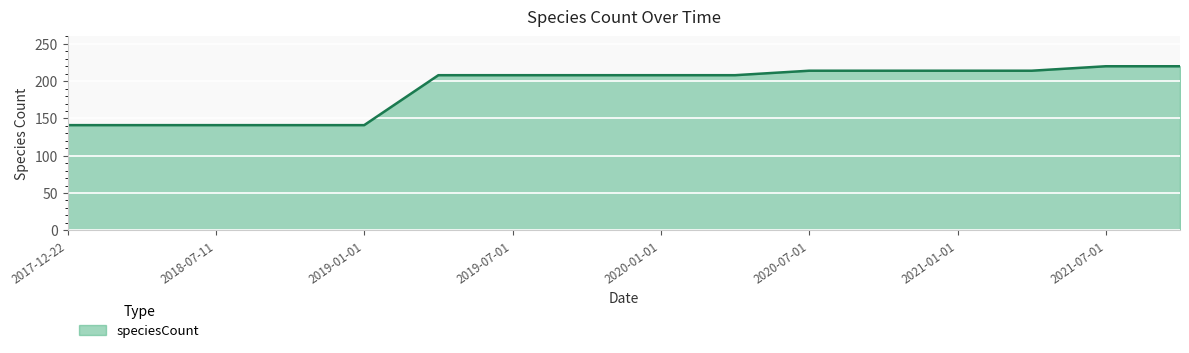

What is the difference between the maximum and minimum values?

79